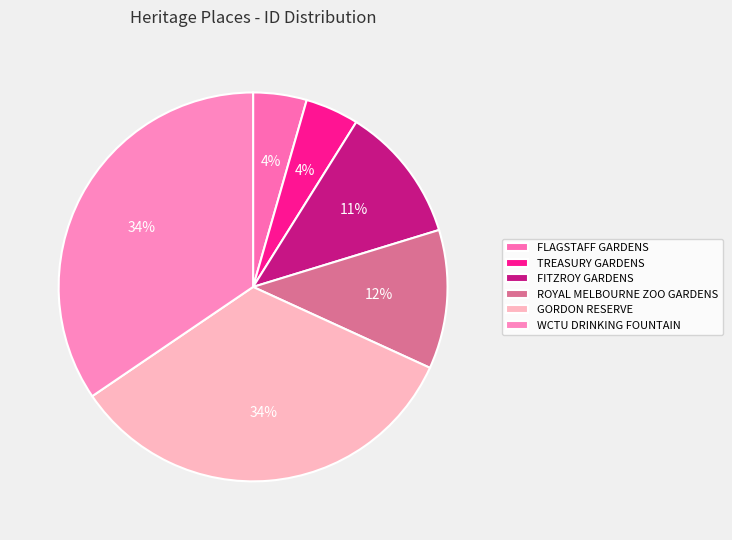

What percentage do FITZROY GARDENS and TREASURY GARDENS together represent?

15.8%